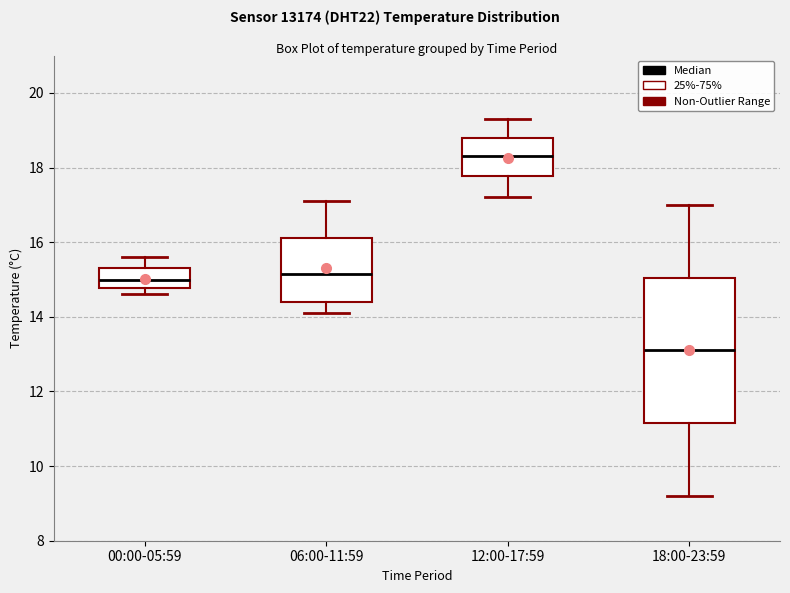

Reading left to right, transcribe this box plot: for each box, give where its median line is, the range the box spans, and where its two whiskers end, as read against the y-axis. The values are not printed on the chart, so give them approximately, as read against the axis.

00:00-05:59: median 15.0, box 14.8 to 15.4, whiskers 14.6 to 15.6
06:00-11:59: median 15.2, box 14.4 to 16.2, whiskers 14.2 to 17.2
12:00-17:59: median 18.4, box 17.8 to 18.8, whiskers 17.2 to 19.4
18:00-23:59: median 13.2, box 11.2 to 15.0, whiskers 9.2 to 17.0